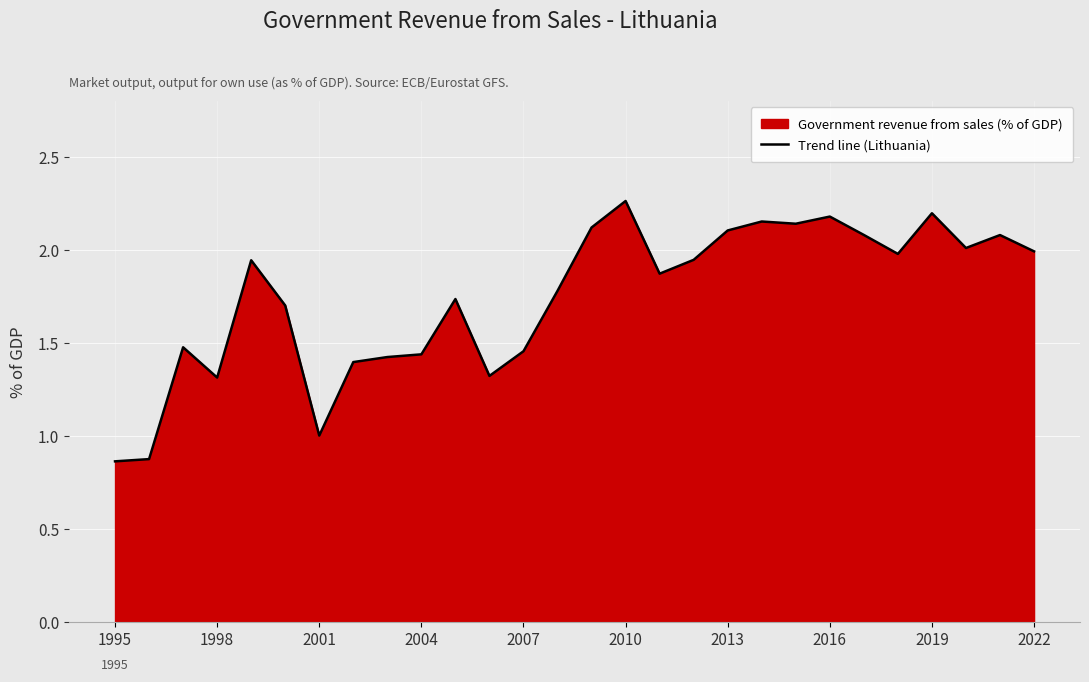

Between 11 and 16, which is larger?

16